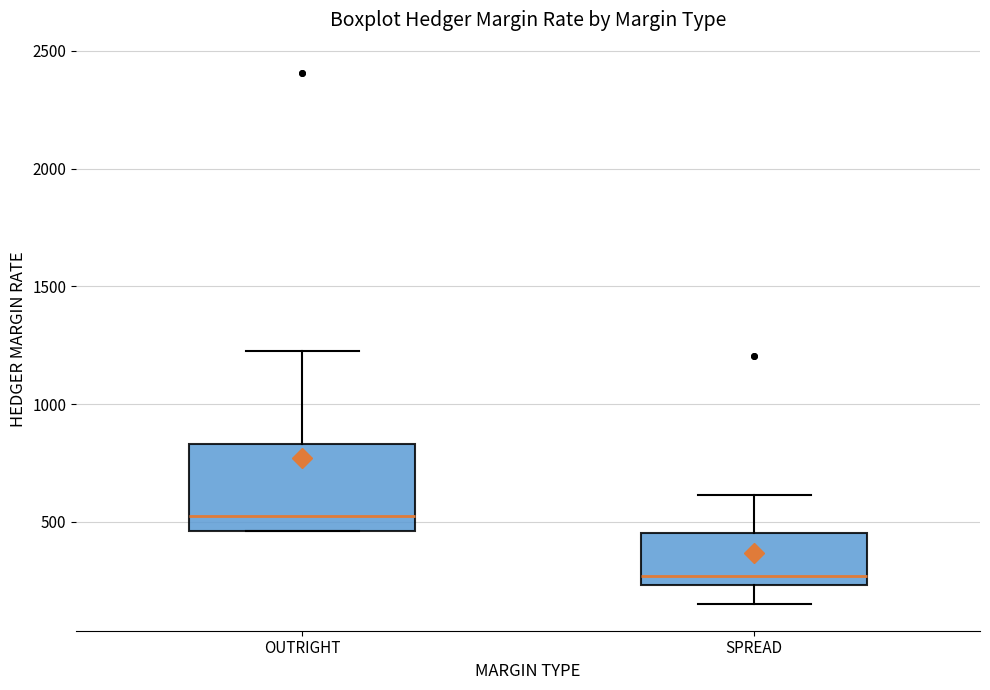

Where is the upper edge of the box for SPREAD on the y-axis? The values are not printed on the chart, so give them approximately, as read against the axis.

450